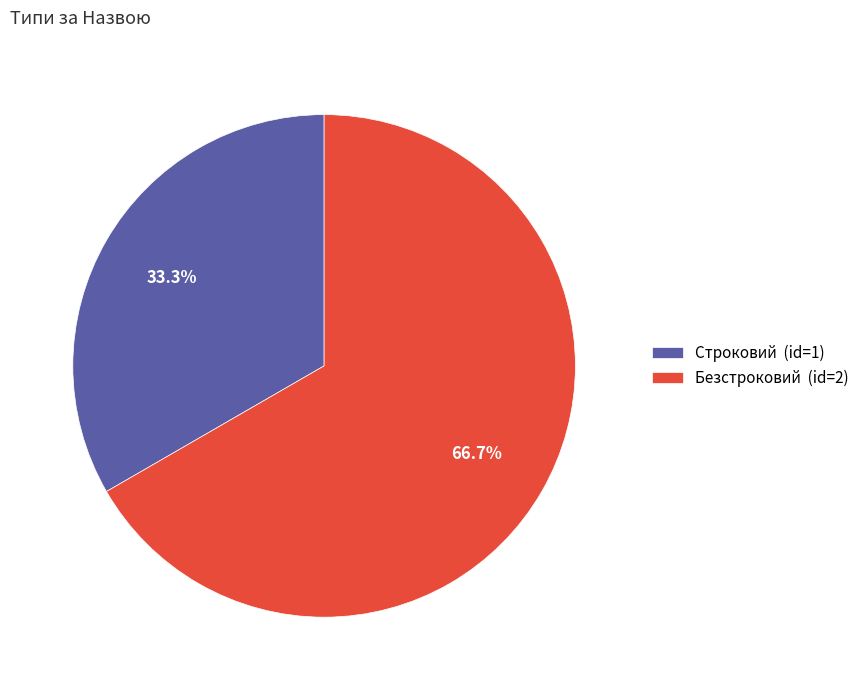

Is Строковий the majority of the pie?

No